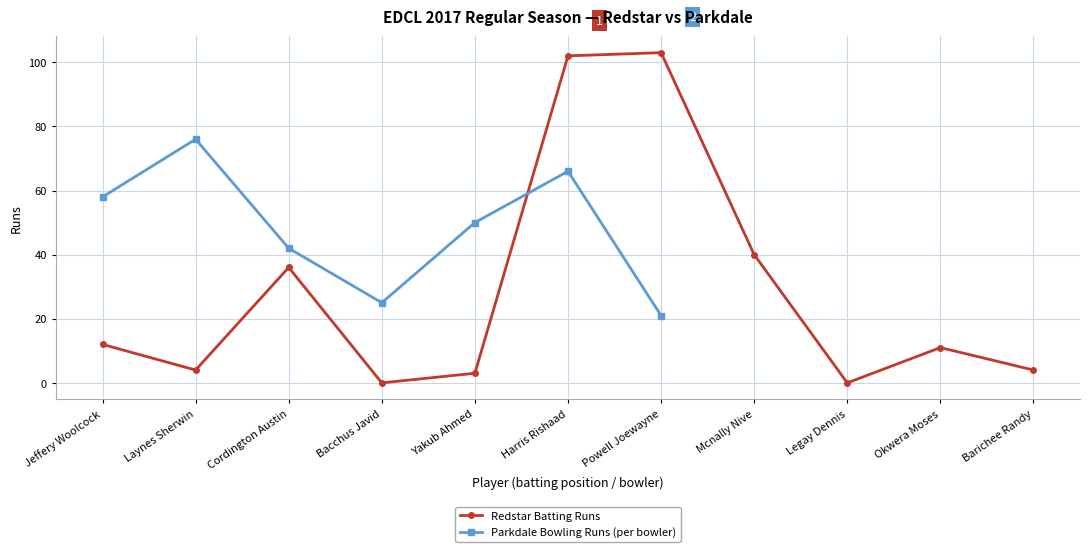

Reading left to right, what are all the values shown in this chart?

Jeffery Woolcock=12	Laynes Sherwin=4	Cordington Austin=36	Bacchus Javid=0	Yakub Ahmed=3	Harris Rishaad=102	Powell Joewayne=103	Mcnally Nive=40	Legay Dennis=0	Okwera Moses=11	Barichee Randy=4